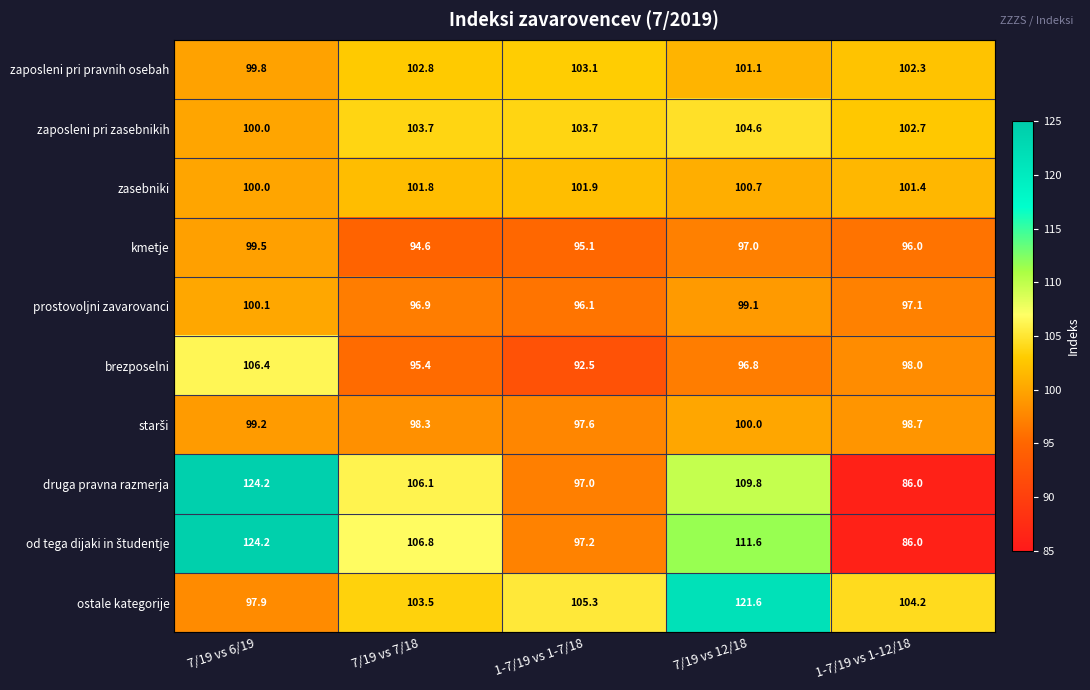

Rank the categories by zaposleni pri pravnih osebah value from lowest to highest.

7/19 vs 6/19, 7/19 vs 12/18, 1-7/19 vs 1-12/18, 7/19 vs 7/18, 1-7/19 vs 1-7/18